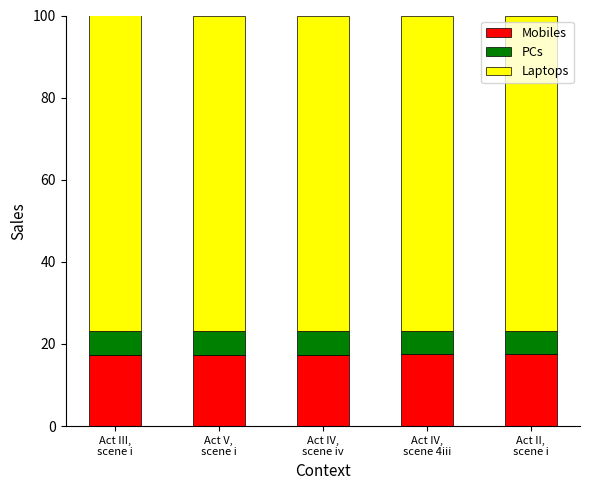

What is the maximum value for Mobiles?

17.4